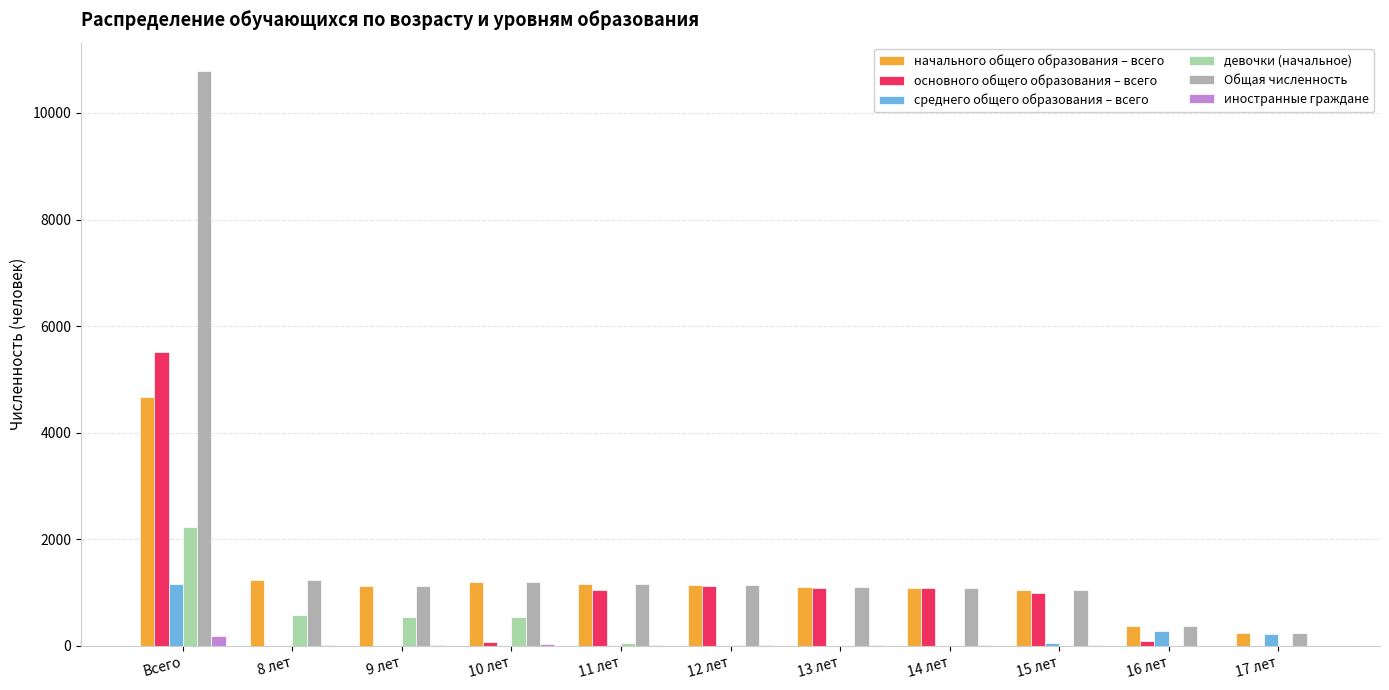

How many series are shown in this chart?

6